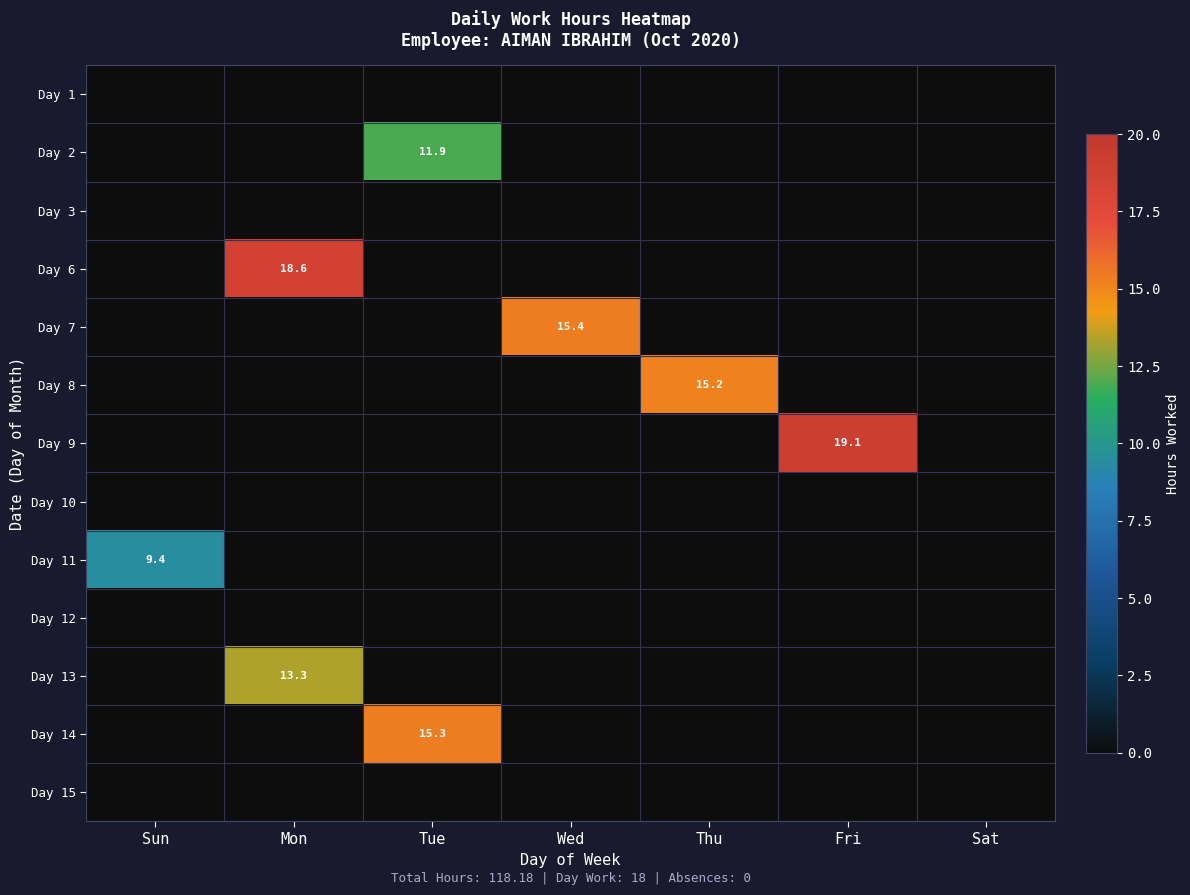

The Day 8 series shows 15.2 at Thu. True or false?

True